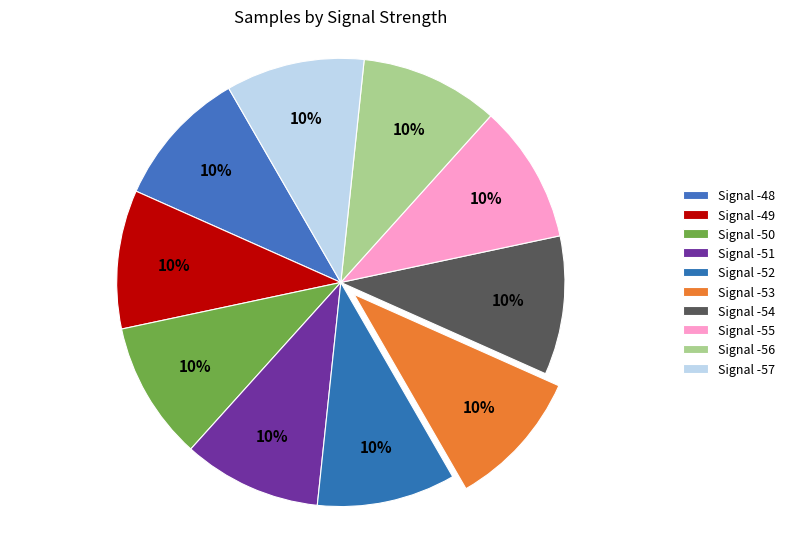

To the nearest percent, what is the combined percentage of Signal -57 and Signal -54?

20%